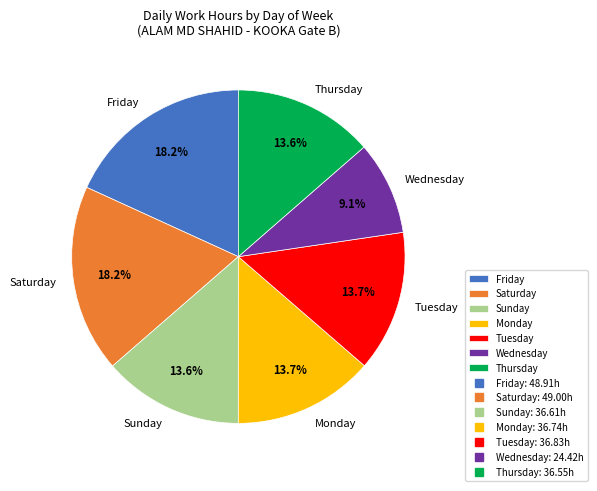

Which category has the smallest portion of the pie?

Wednesday